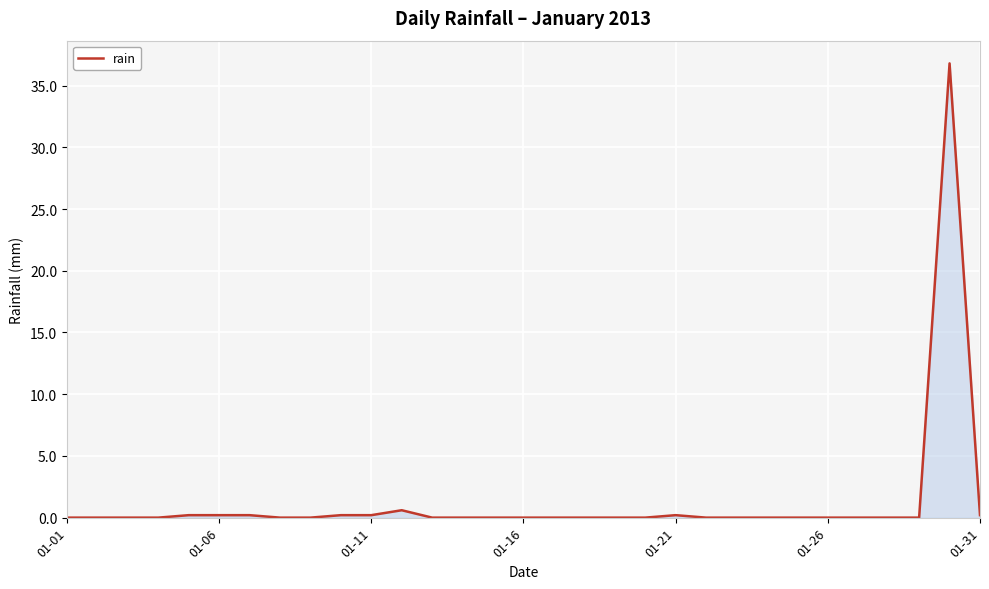

How many lines are shown in the chart?

1